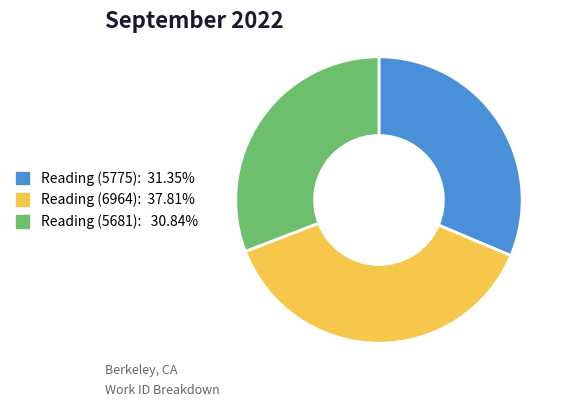

Count the number of slices in the pie.

3